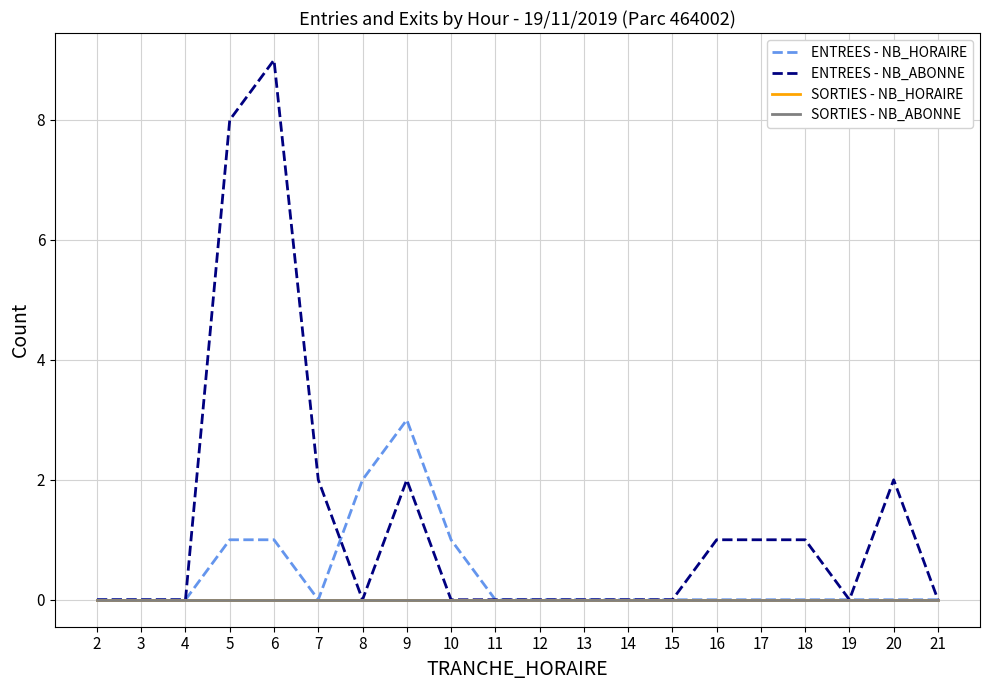

At how many categories does at least one series exceed 1?

6